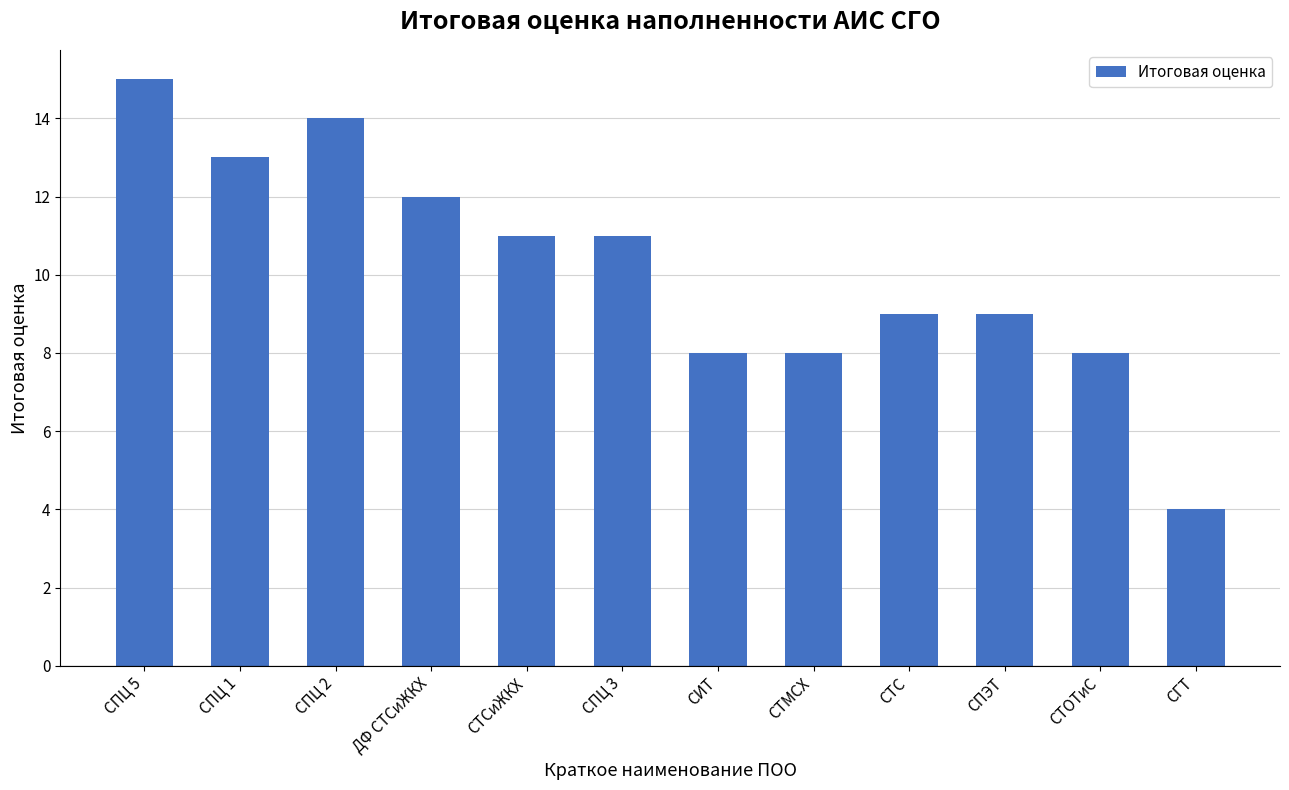

Which has a higher value, ДФ СТСиЖКХ or СПЦ 3?

ДФ СТСиЖКХ